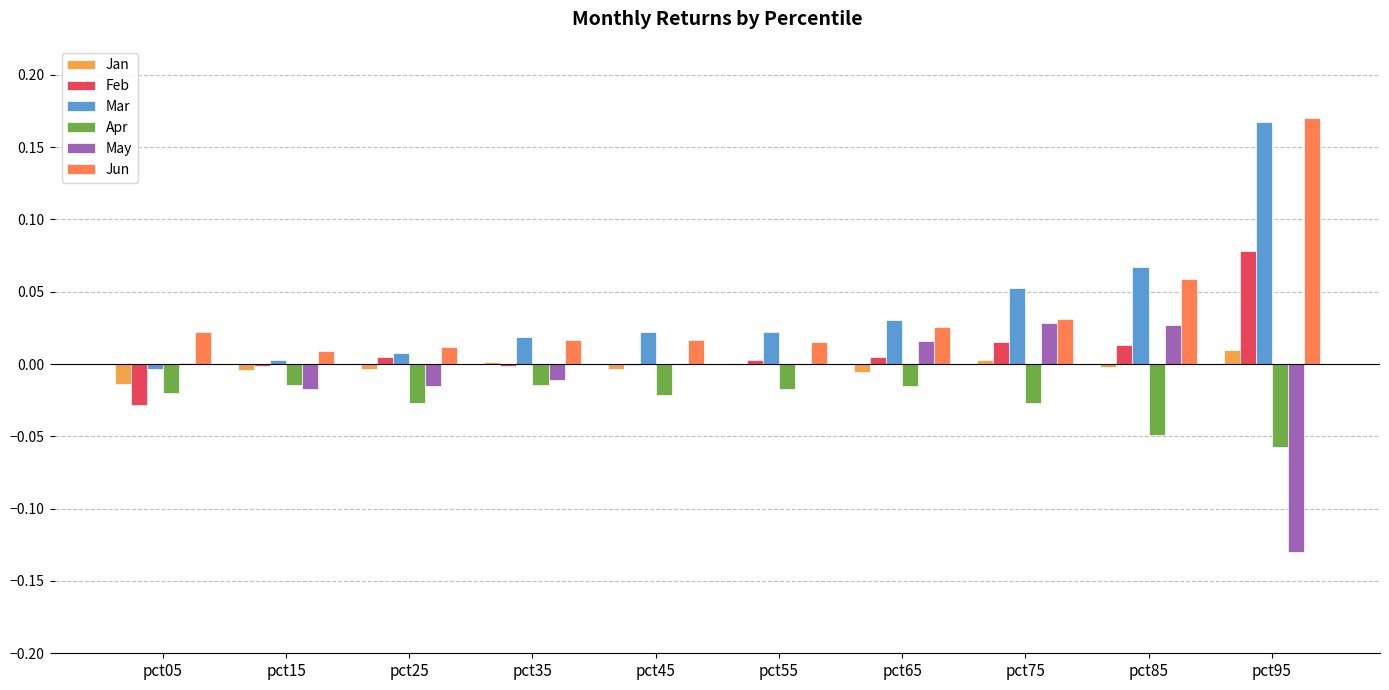

How many categories are shown in the chart?

10